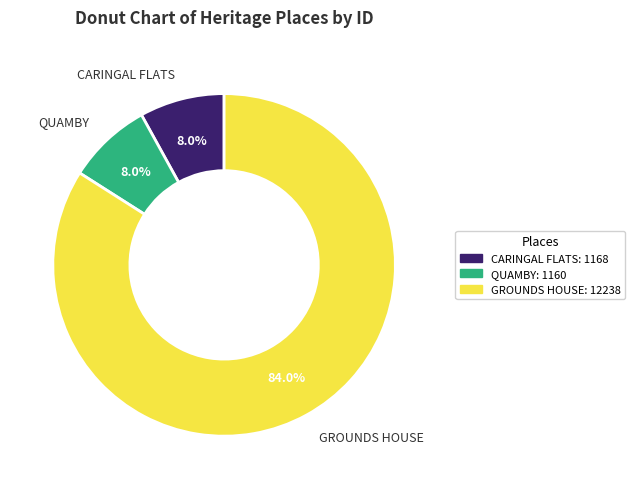

Count the number of slices in the pie.

3